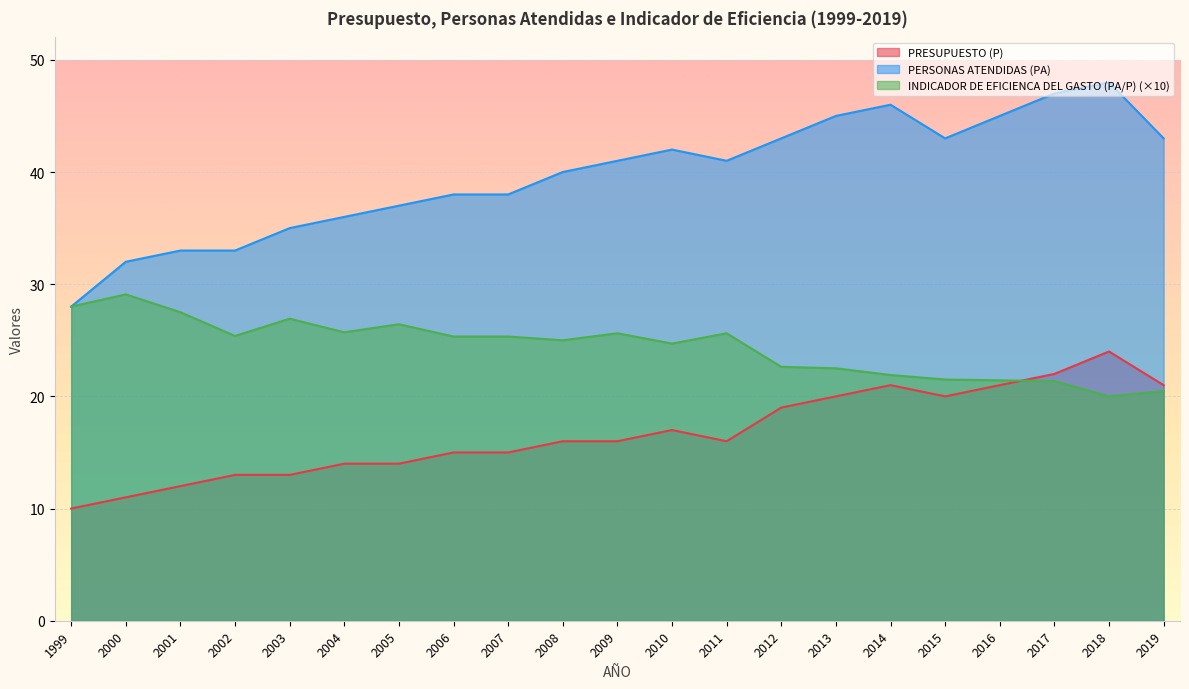

In PERSONAS ATENDIDAS (PA), how many points are lower than both neighbors (excluding endpoints)?

2